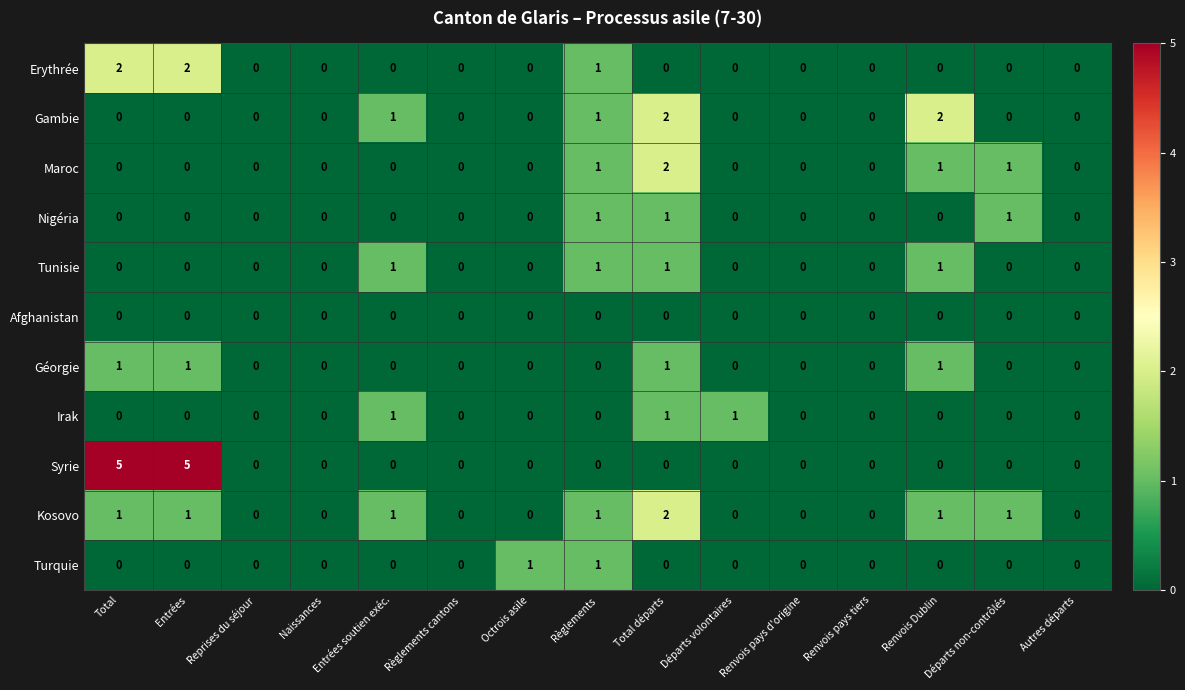

Which series has the largest total across all categories?

Syrie